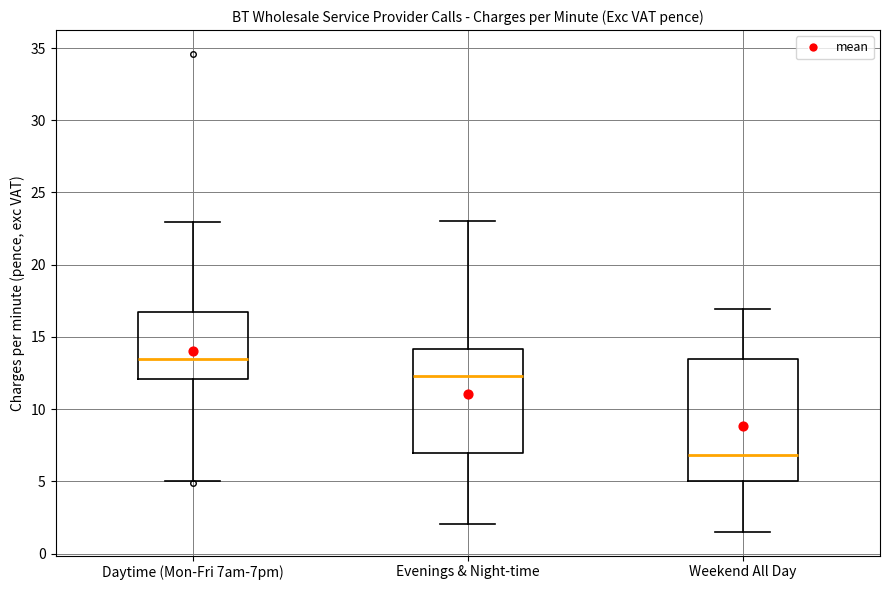

Reading left to right, read every box against the y-axis: the position of its median line, the range the box covers, and the ends of its whiskers. The values are not printed on the chart, so give them approximately, as read against the axis.

Daytime (Mon-Fri 7am-7pm): median 13.5, box 12.0 to 17.0, whiskers 5.0 to 23.0
Evenings & Night-time: median 12.5, box 7.0 to 14.0, whiskers 2.0 to 23.0
Weekend All Day: median 7.0, box 5.0 to 13.5, whiskers 1.5 to 17.0